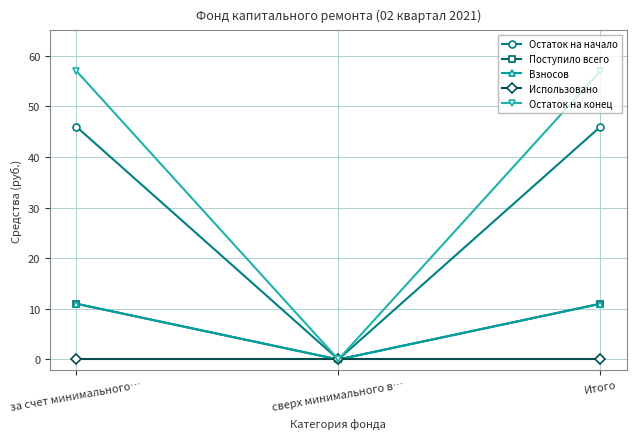

Is this an area chart (filled region under the line)?

No